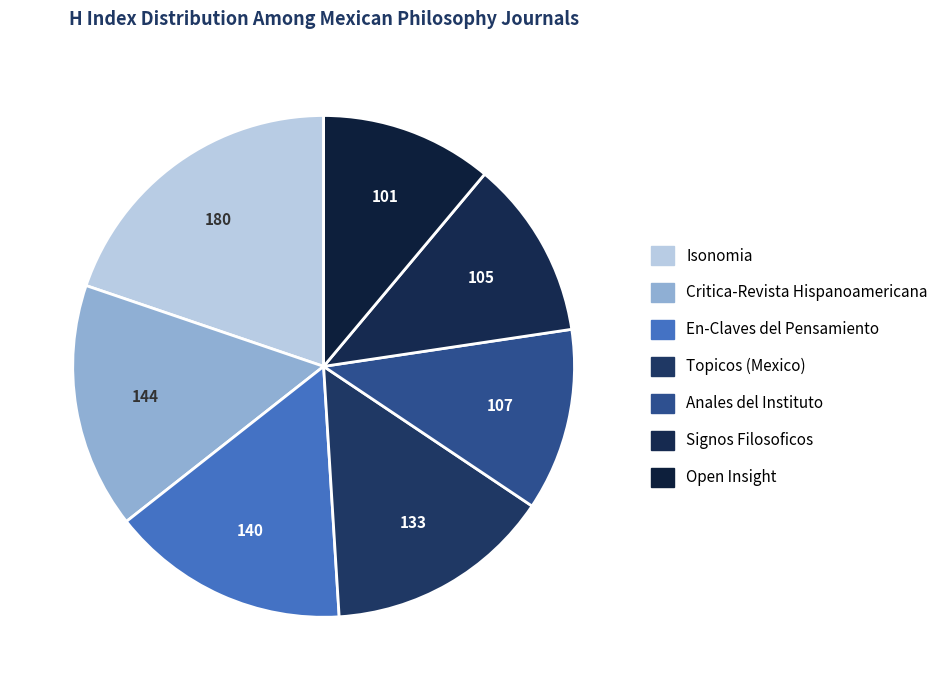

How many slices are in this pie chart?

7